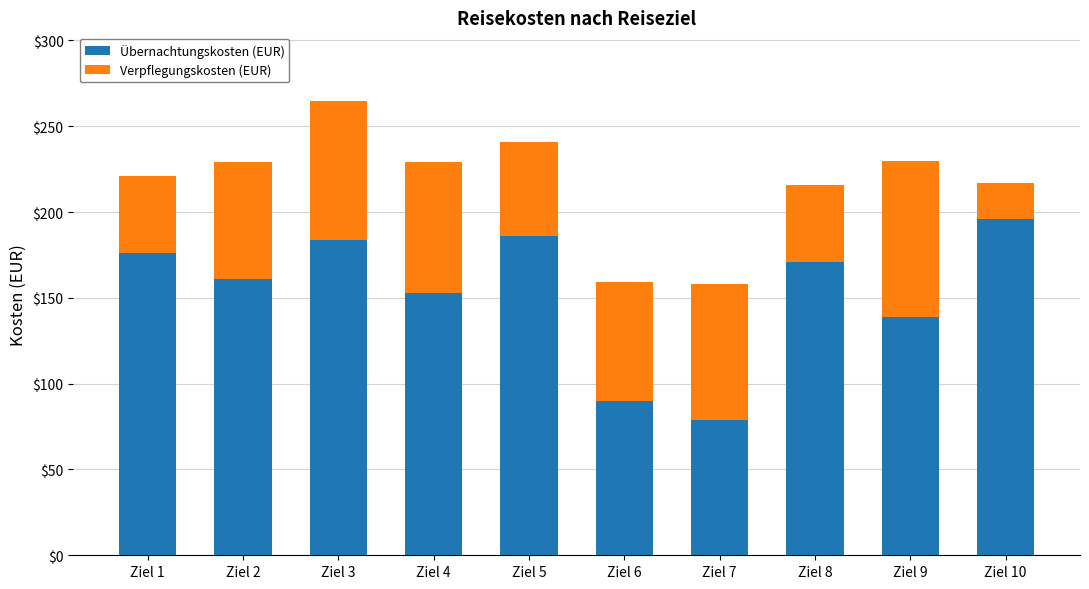

What is the total value across all series at Ziel 4?

229